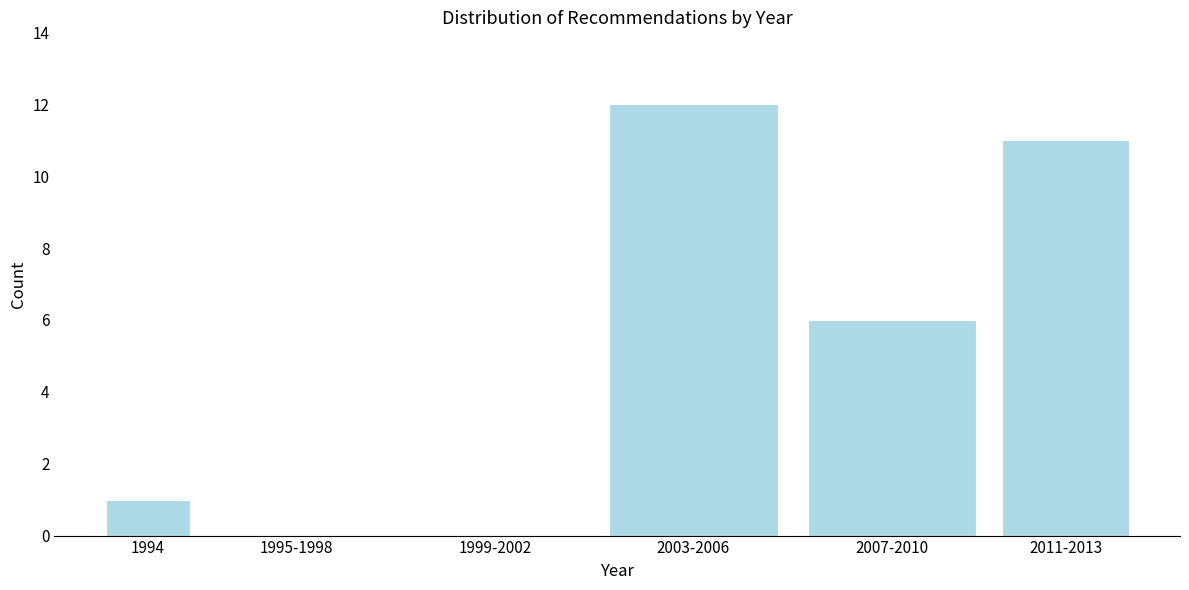

Reading left to right, transcribe all the data shown in this chart.

1994=1	1995-1998=0	1999-2002=0	2003-2006=12	2007-2010=6	2011-2013=11